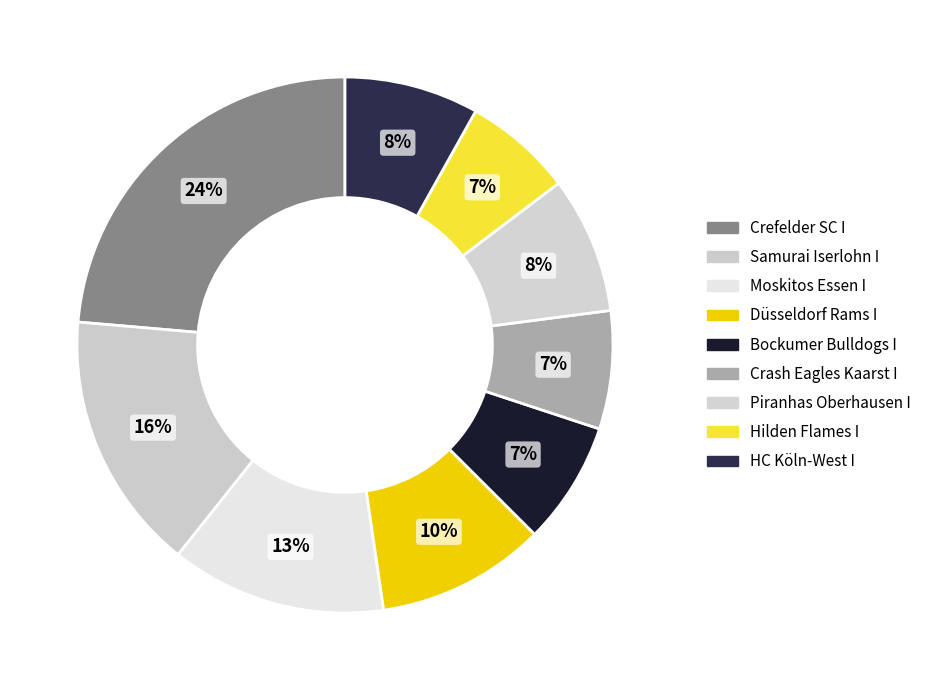

Which slice is the largest?

Crefelder SC I